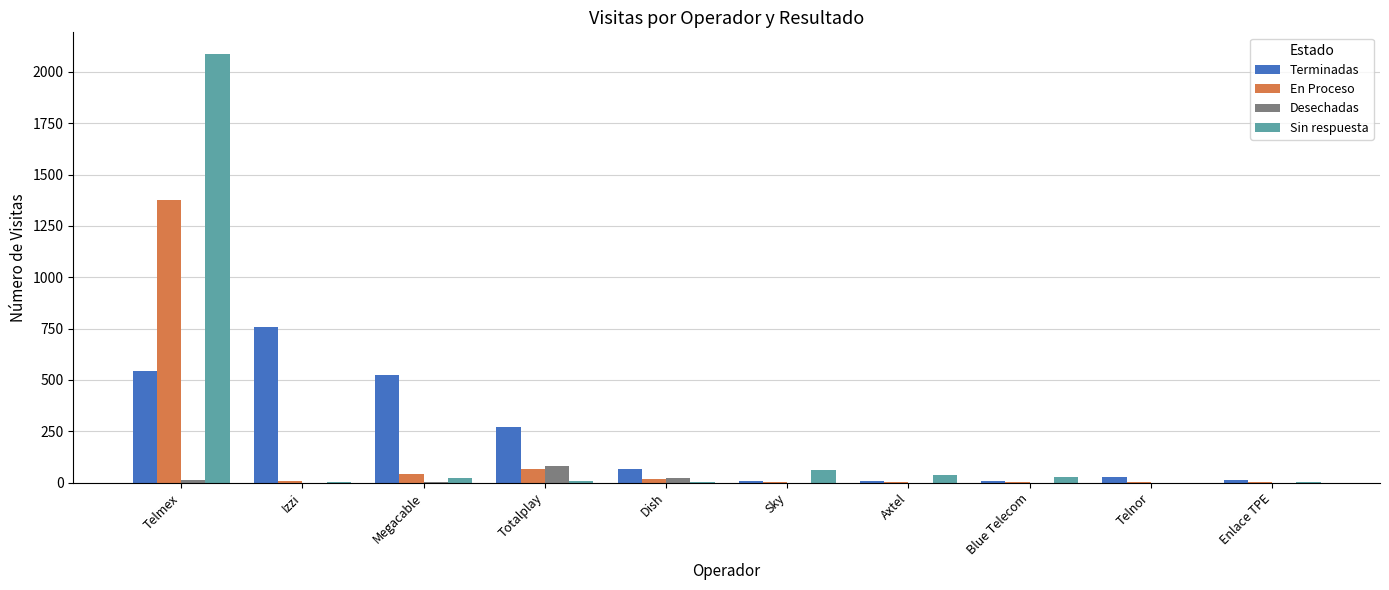

The value of Terminadas at Izzi is 756. True or false?

True